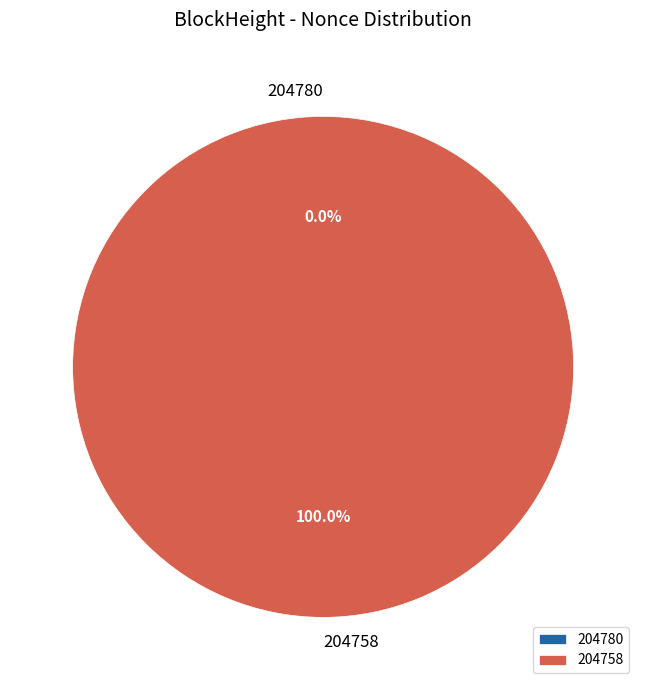

True or false: 204758 accounts for 99% of the total.

False